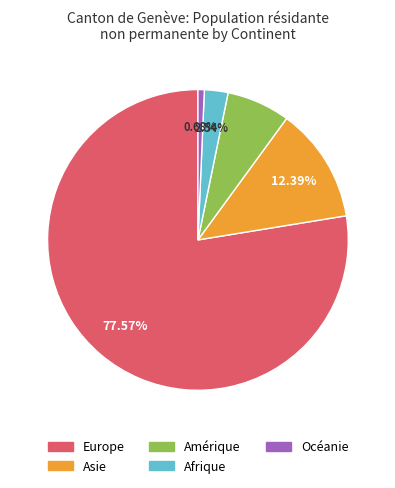

Rank the categories by value from highest to lowest.

Europe, Asie, Amérique, Afrique, Océanie